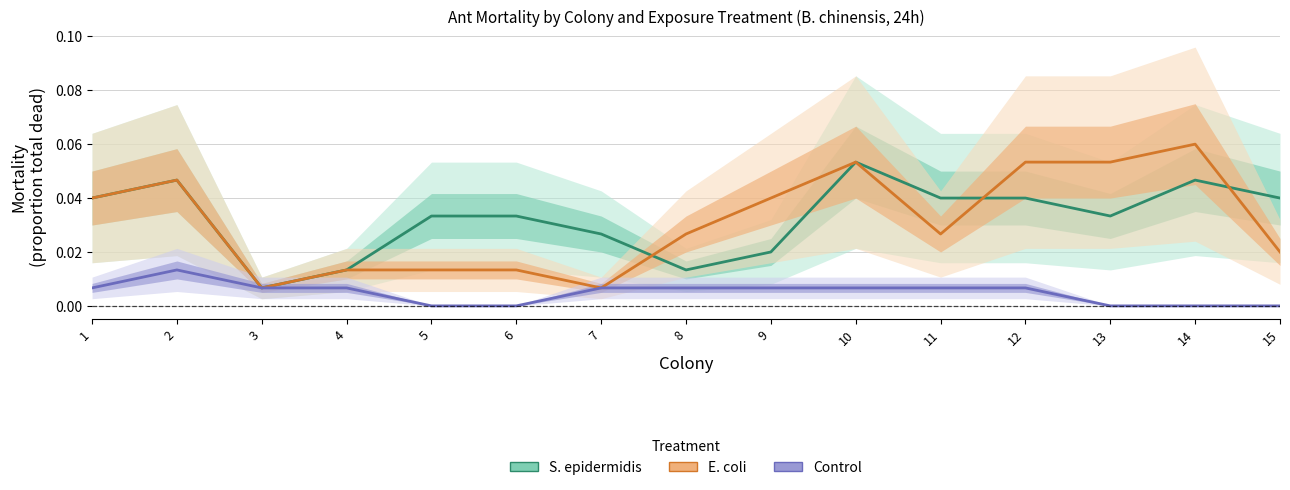

In Control, how many points are higher than both neighbors (excluding endpoints)?

1